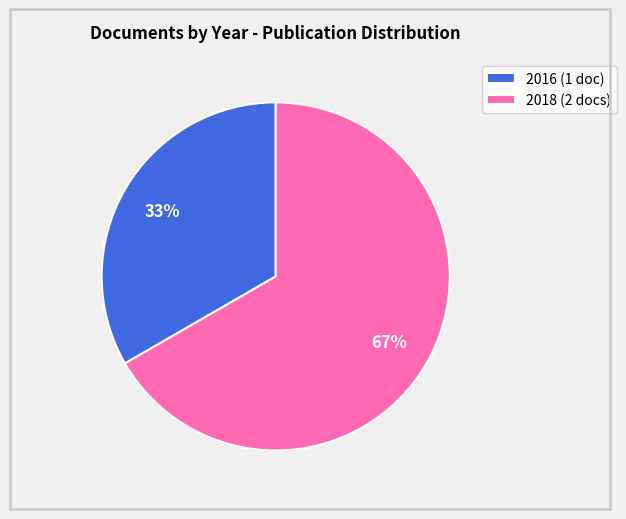

To the nearest percent, what is the average slice percentage?

50%